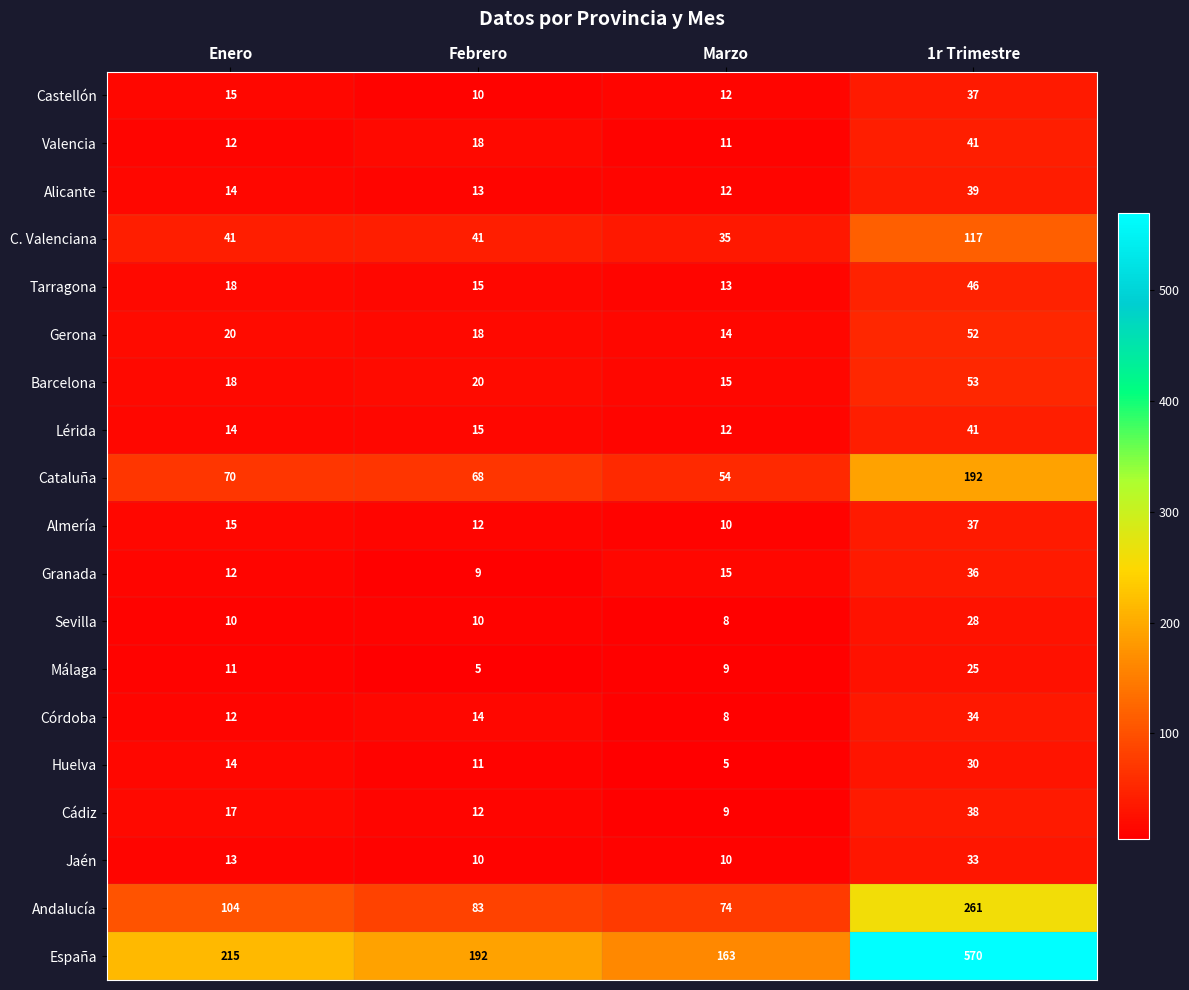

List the labels in order of España value, largest first.

1r Trimestre, Enero, Febrero, Marzo